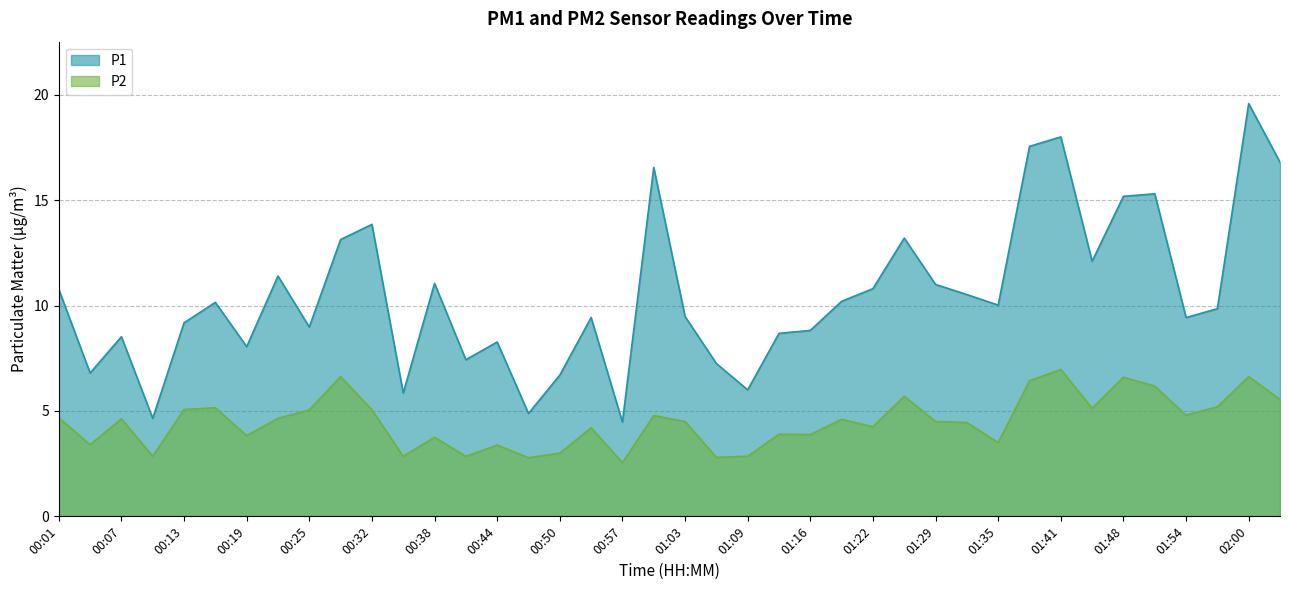

What is the sum of the P2 values at 01:48 and 01:12?

10.5